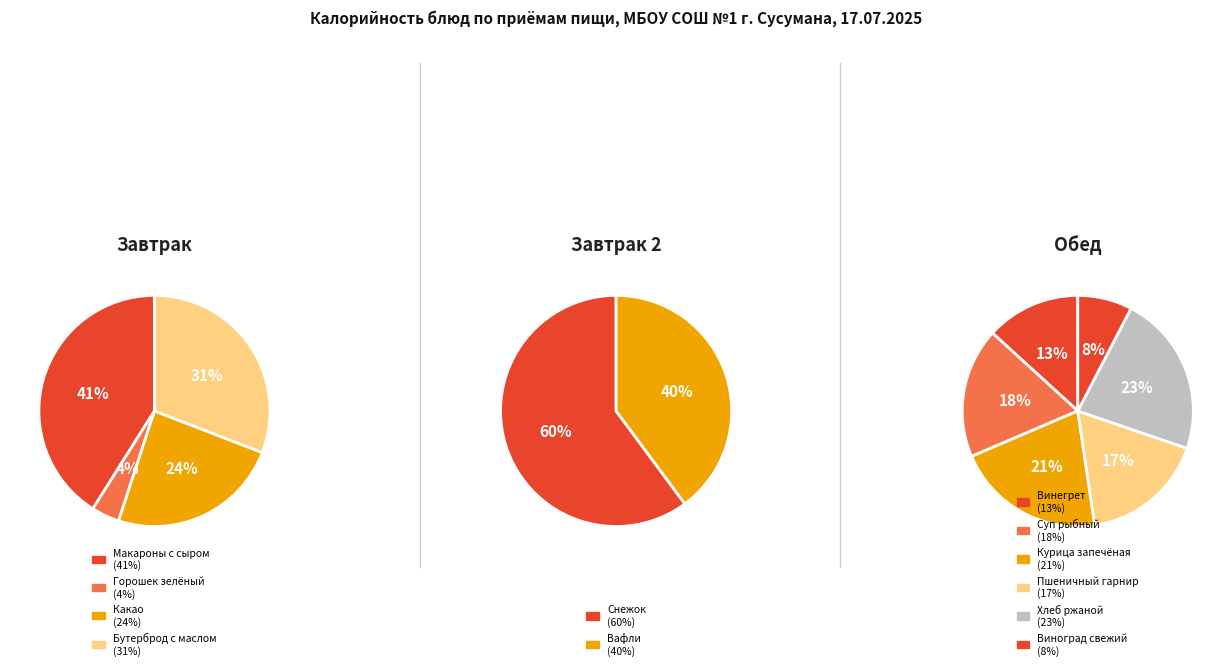

What is the change in value from Суп рыбный to Курица запечёная?

+25.5